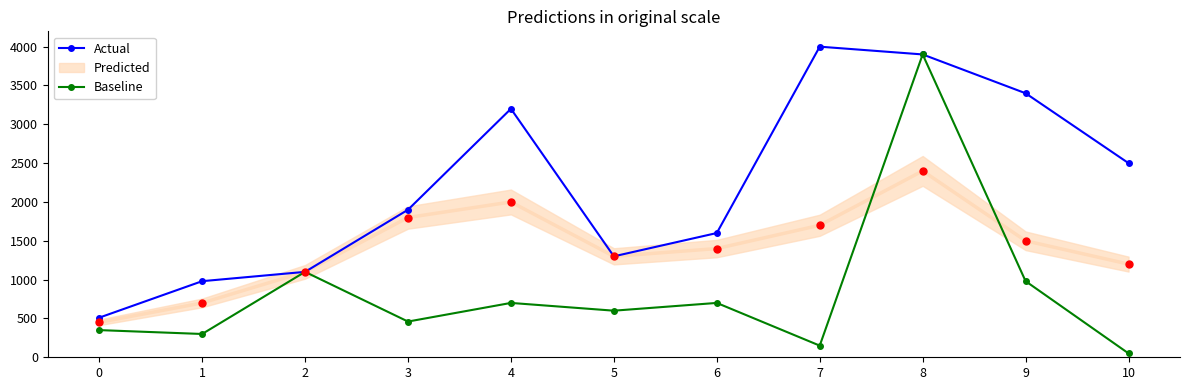

What is the value of the Baseline point at the 4th from the left?

460